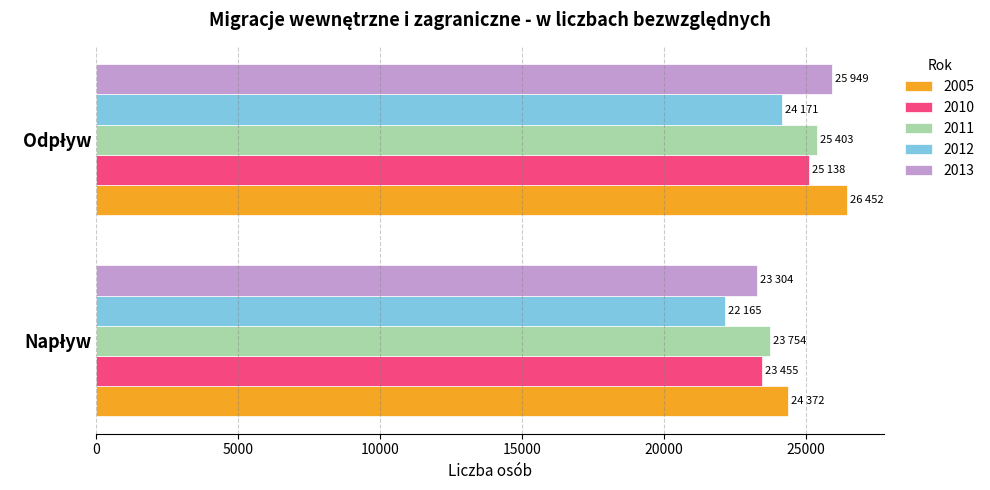

What are all the series names shown in the legend?

2005, 2010, 2011, 2012, 2013